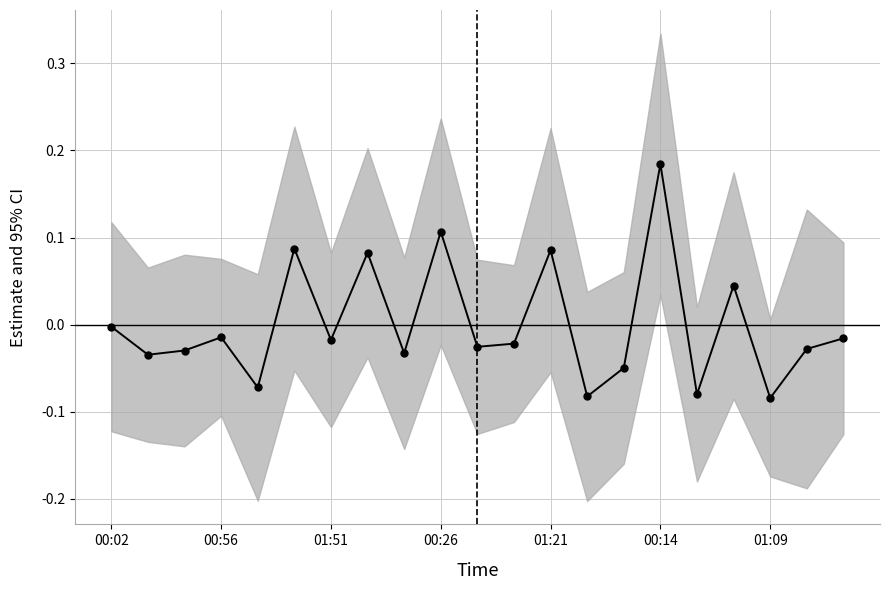

How many positive values are there?

6